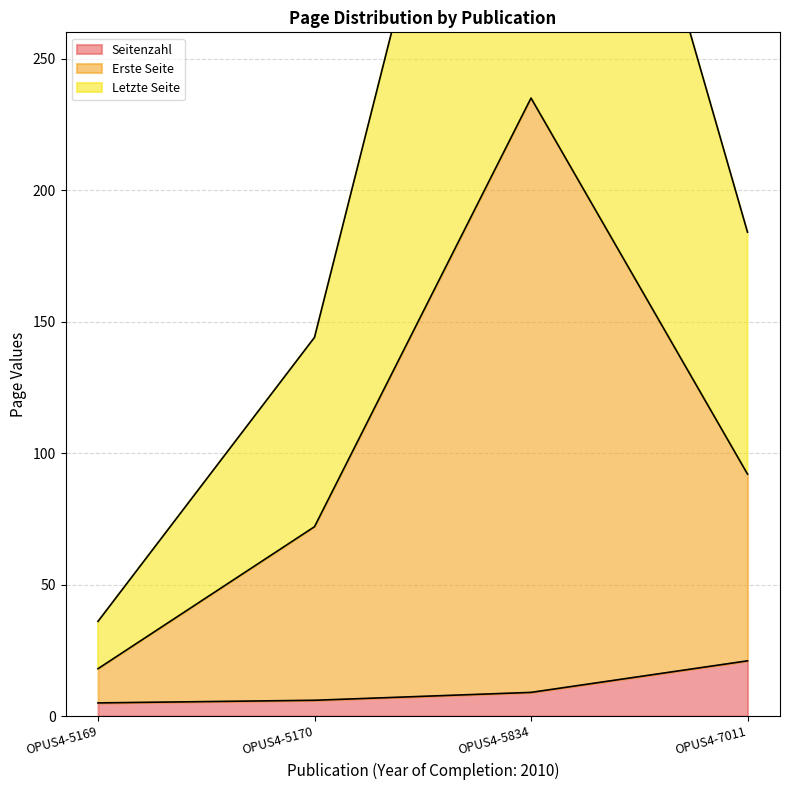

Is it true that Letzte Seite equals 33 at OPUS4-5170?

False